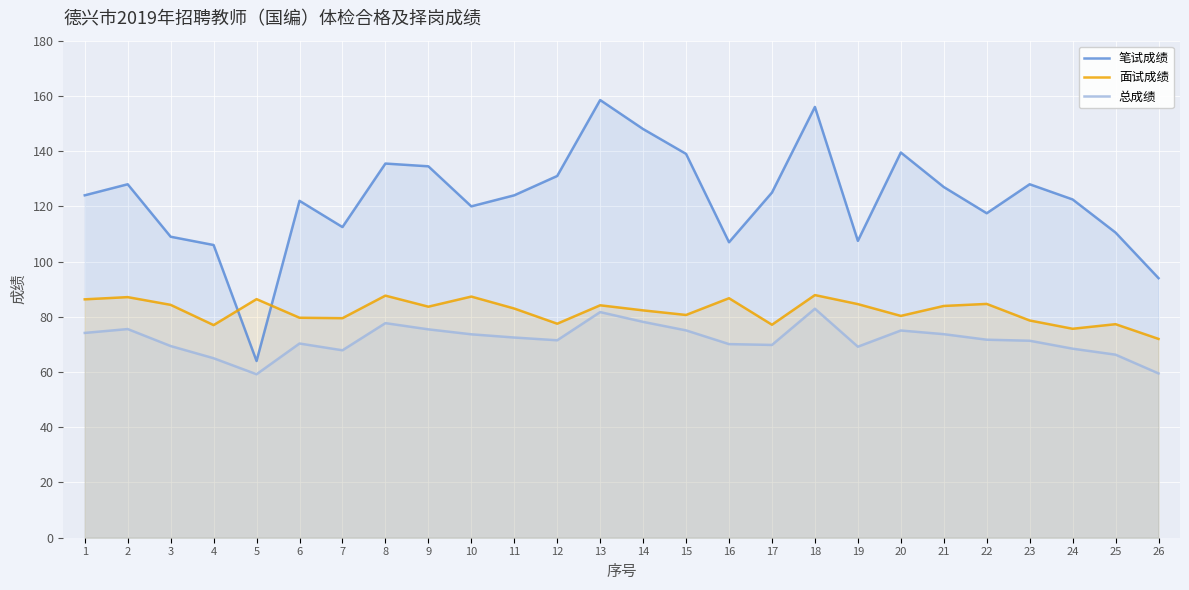

Where is the first local minimum for 笔试成绩?

5